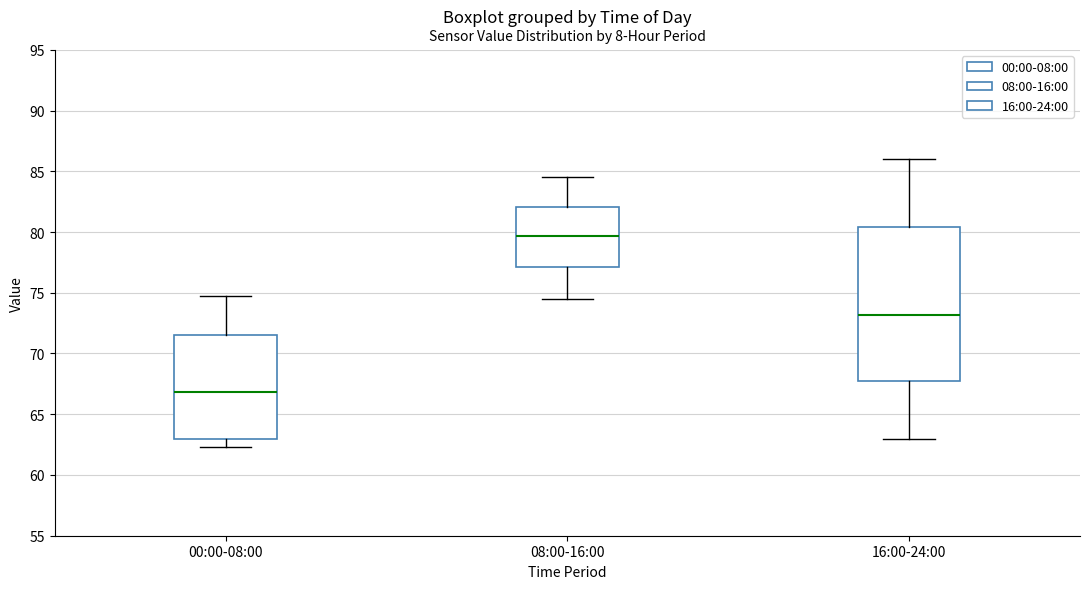

Reading left to right, read every box against the y-axis: the position of its median line, the range the box covers, and the ends of its whiskers. The values are not printed on the chart, so give them approximately, as read against the axis.

00:00-08:00: median 67.0, box 63.0 to 71.5, whiskers 62.5 to 74.5
08:00-16:00: median 79.5, box 77.0 to 82.0, whiskers 74.5 to 84.5
16:00-24:00: median 73.0, box 67.5 to 80.5, whiskers 63.0 to 86.0